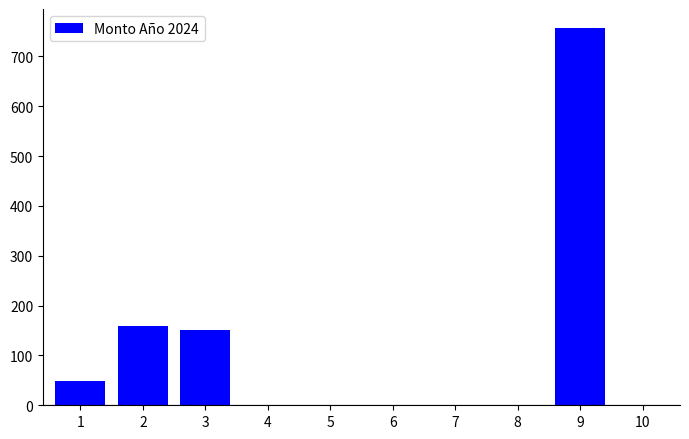

Where is the data nearest to the value 378?

2